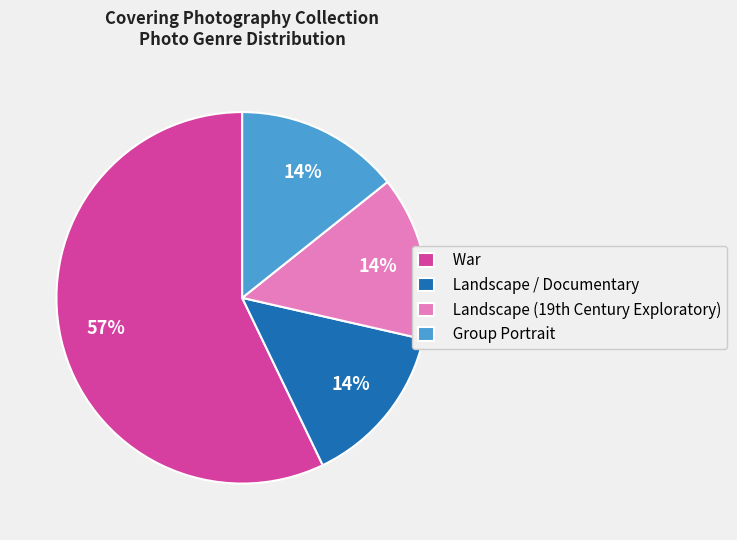

Does any single category account for the majority?

Yes